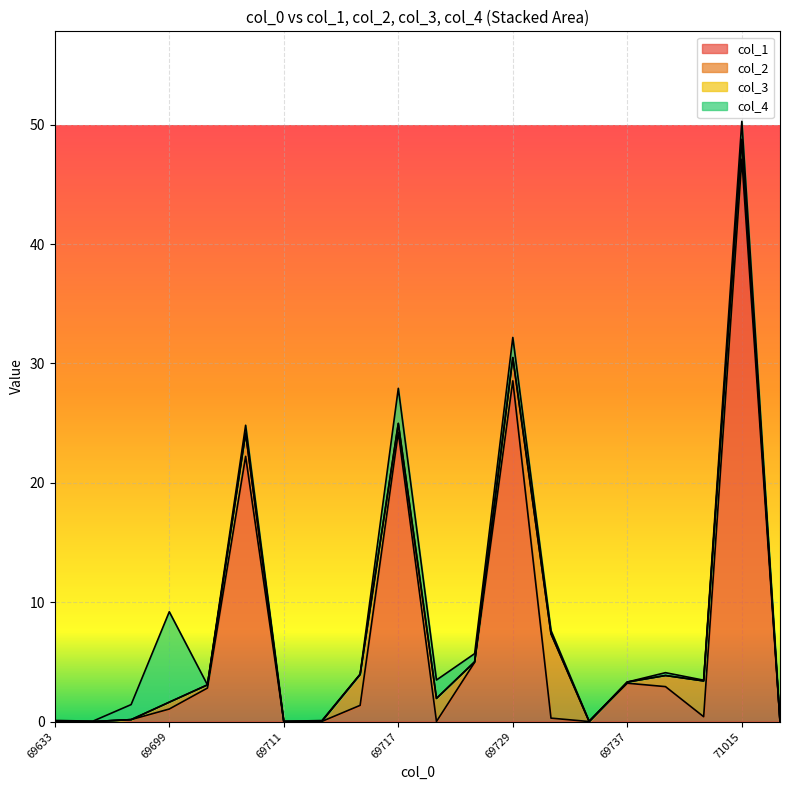

What is the sum of the col_2 values at 69647 and 69721?

1.9